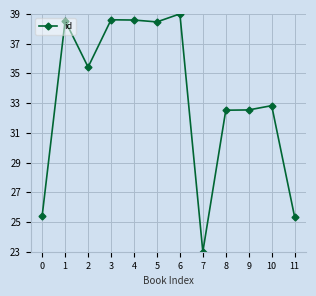

Approximately how many times larger is the value at 0 compared to 2?

0.7